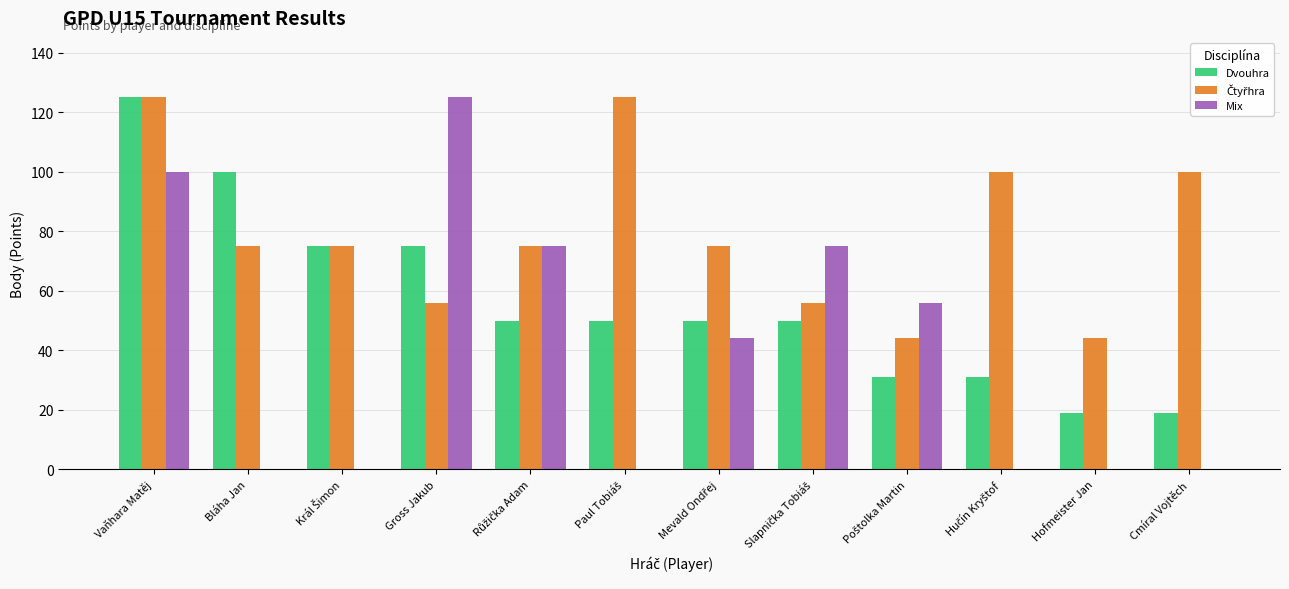

What is the average value of the Mix series?

40